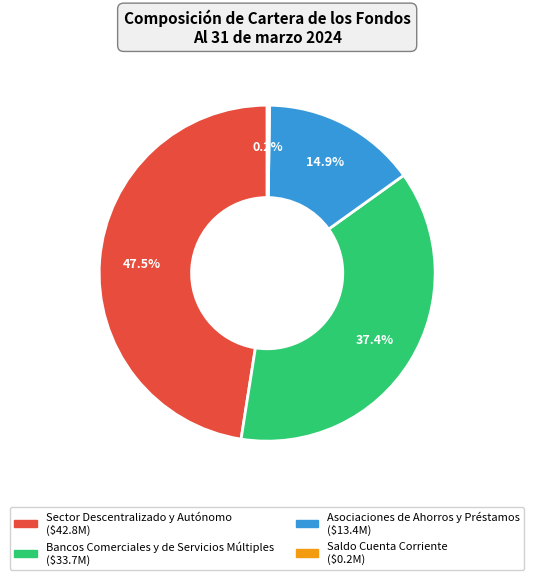

Does Bancos Comerciales y de Servicios Múltiples represent more than half of the total?

No